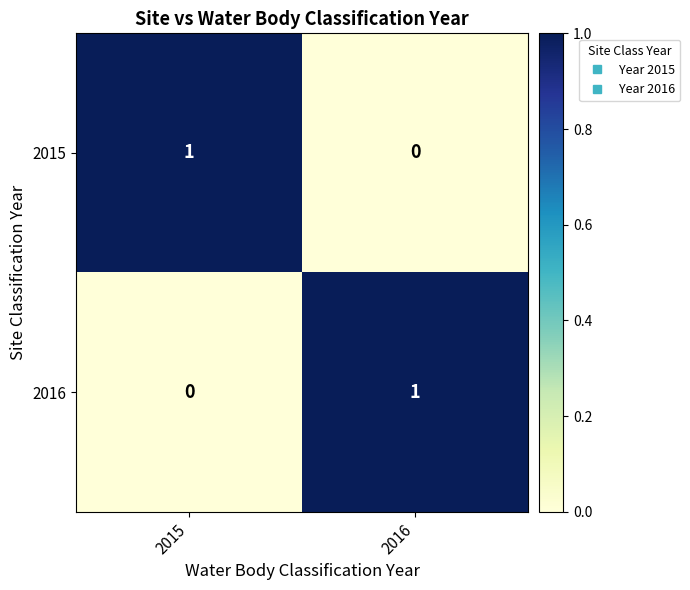

Reading right to left, transcribe all the data shown in this chart.

2015: 2016=0	2015=1
2016: 2016=1	2015=0